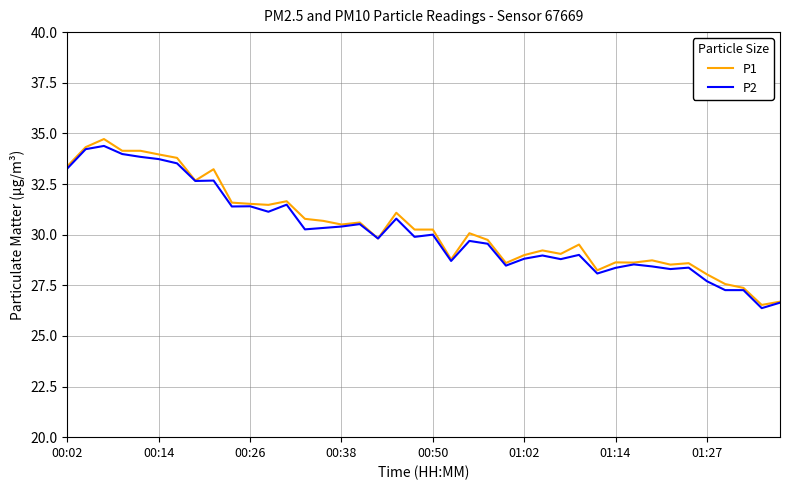

What is the minimum value shown in the chart?

26.4